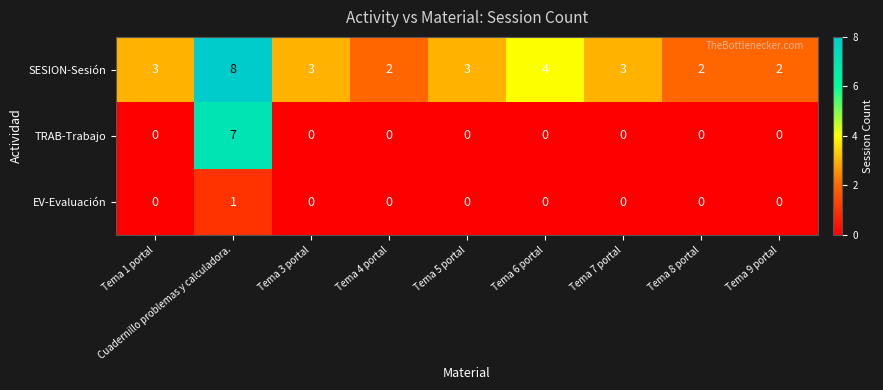

Is it true that TRAB-Trabajo equals 0 at Tema 9 portal?

True